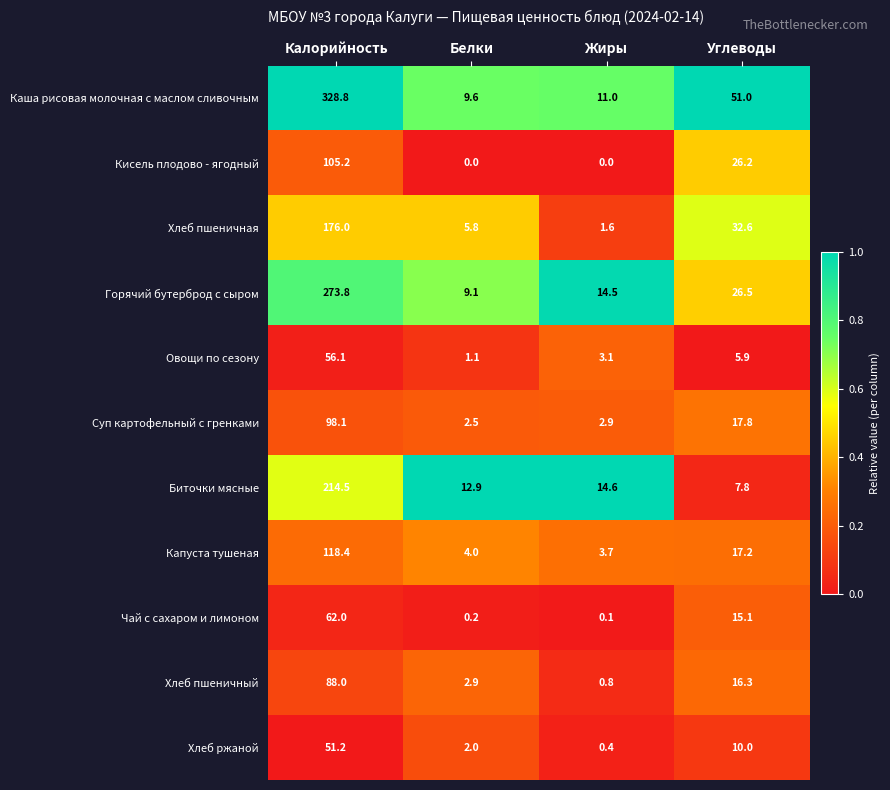

Where is Хлеб пшеничная nearest to the value 88?

Углеводы